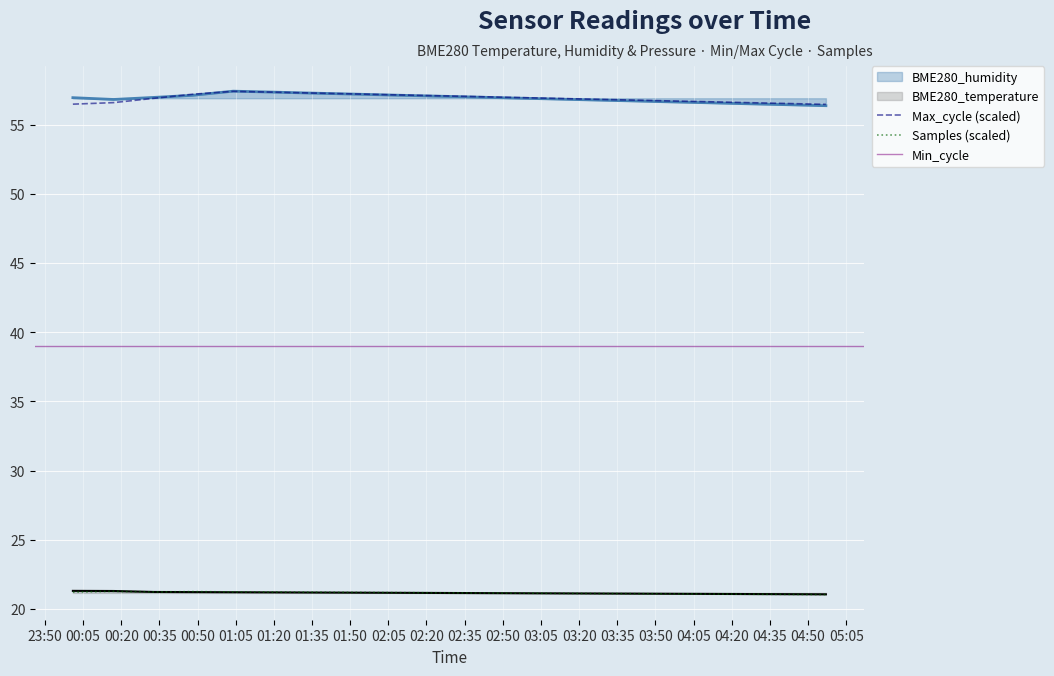

Where do Max_cycle and BME280_humidity first cross each other?

2021/07/08 00:33 and 2021/07/08 00:48